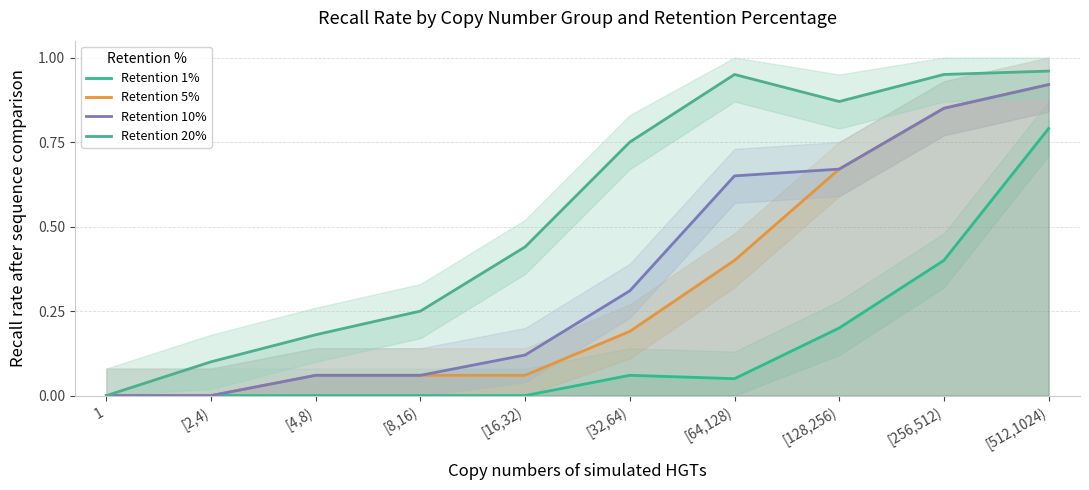

What is the average value of the Retention 5% series?

0.3